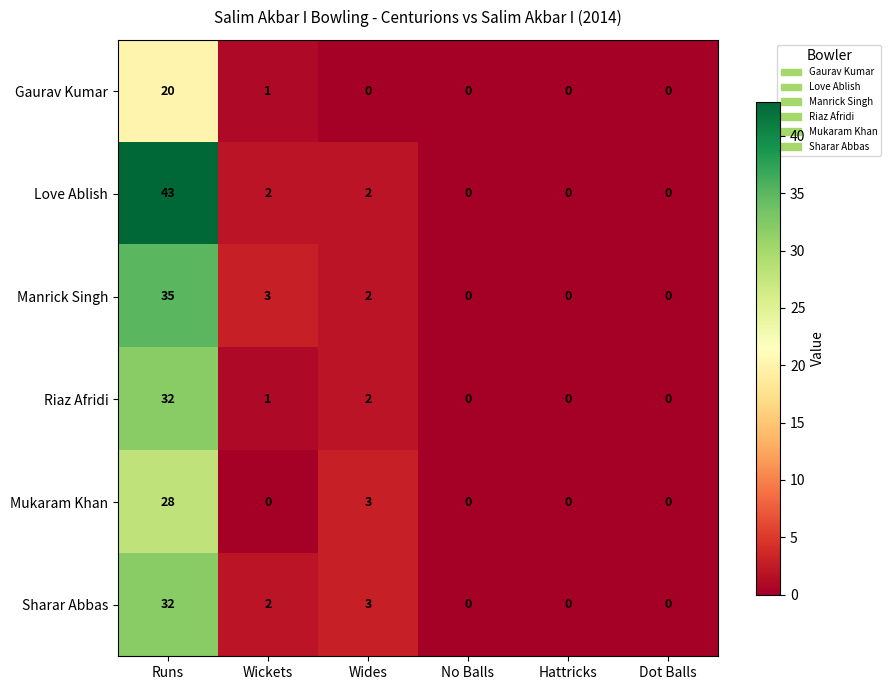

At how many categories does at least one series exceed 9?

1